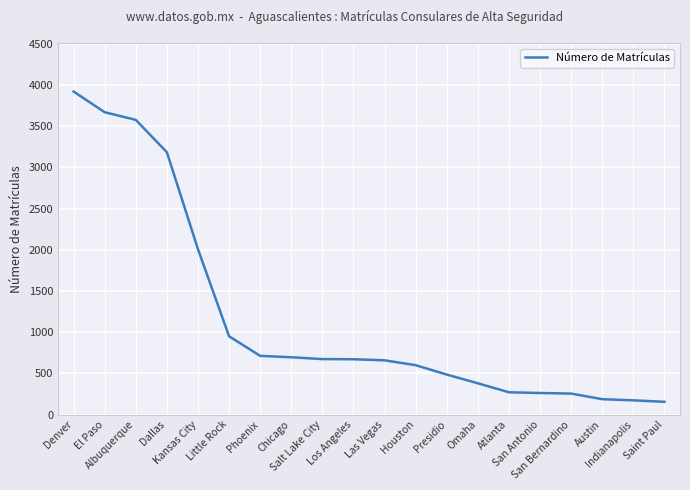

The chart shows a value of 719 at Albuquerque. True or false?

False